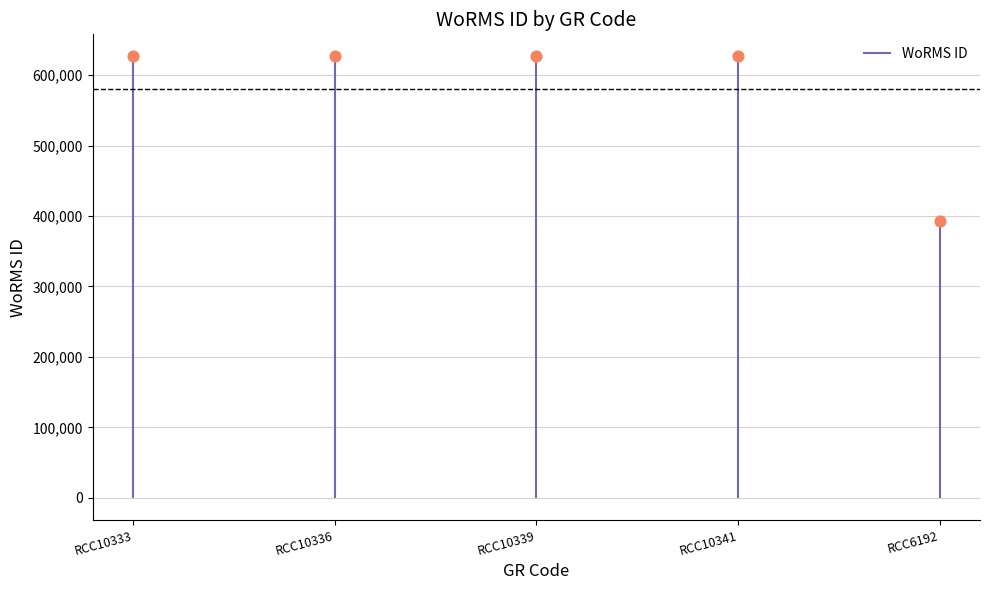

Between RCC6192 and RCC10336, which is larger?

RCC10336